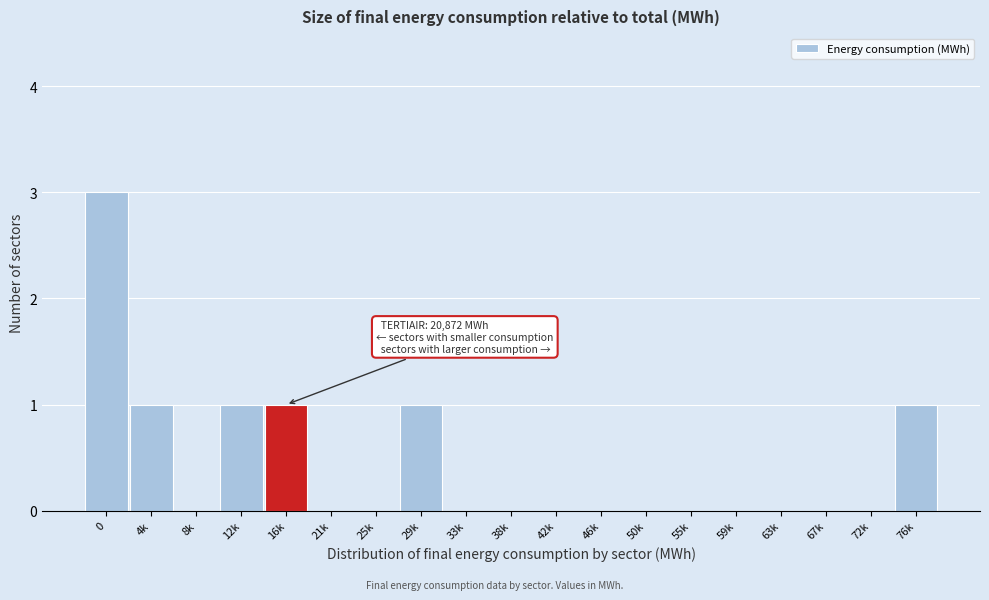

Reading right to left, extract all data points from this chart.

76k=1	72k=0	67k=0	63k=0	59k=0	55k=0	50k=0	46k=0	42k=0	38k=0	33k=0	29k=1	25k=0	21k=0	16k=1	12k=1	8k=0	4k=1	0=3